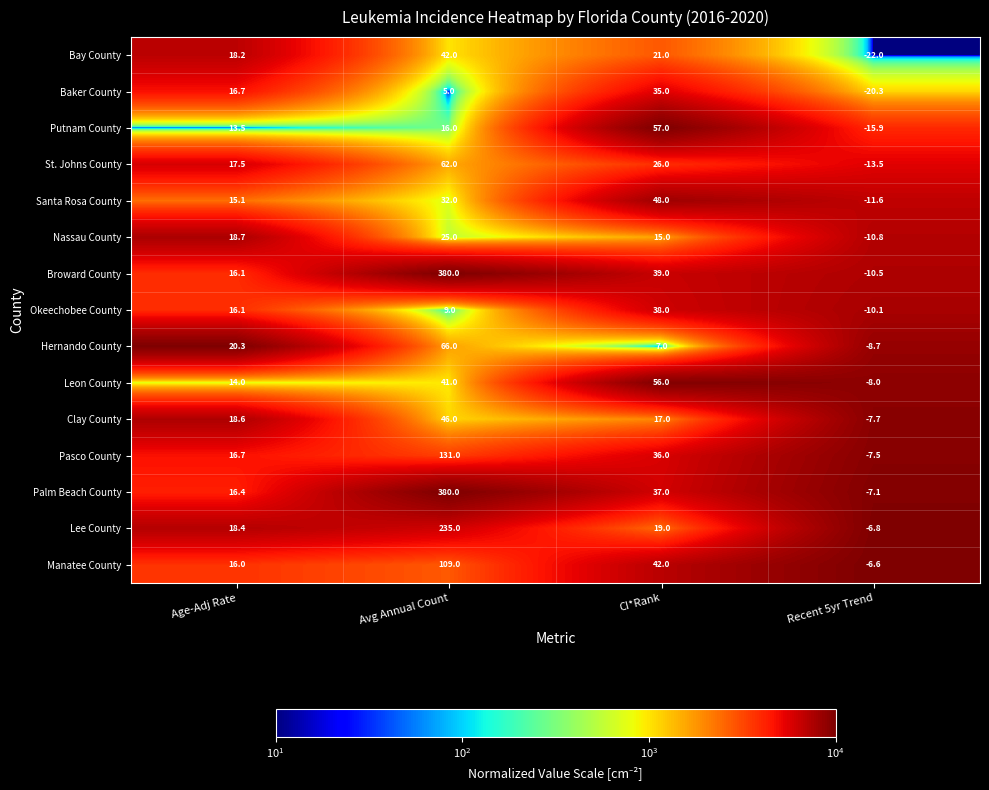

Is it true that Clay County equals -7.7 at Recent 5yr Trend?

True